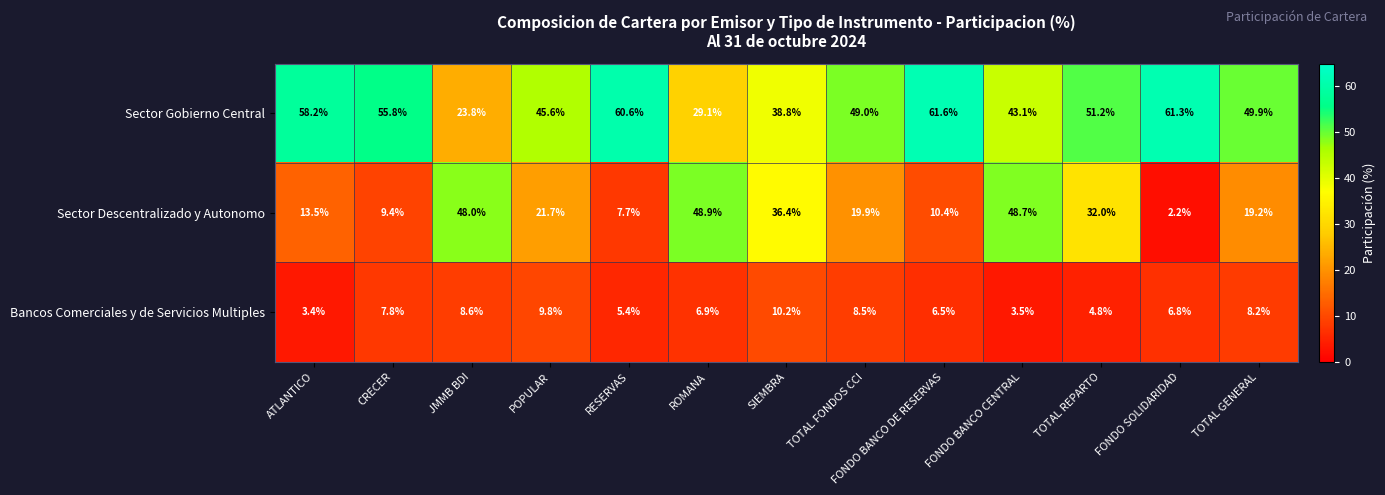

Where is Bancos Comerciales y de Servicios Multiples nearest to the value 6?

FONDO BANCO DE RESERVAS